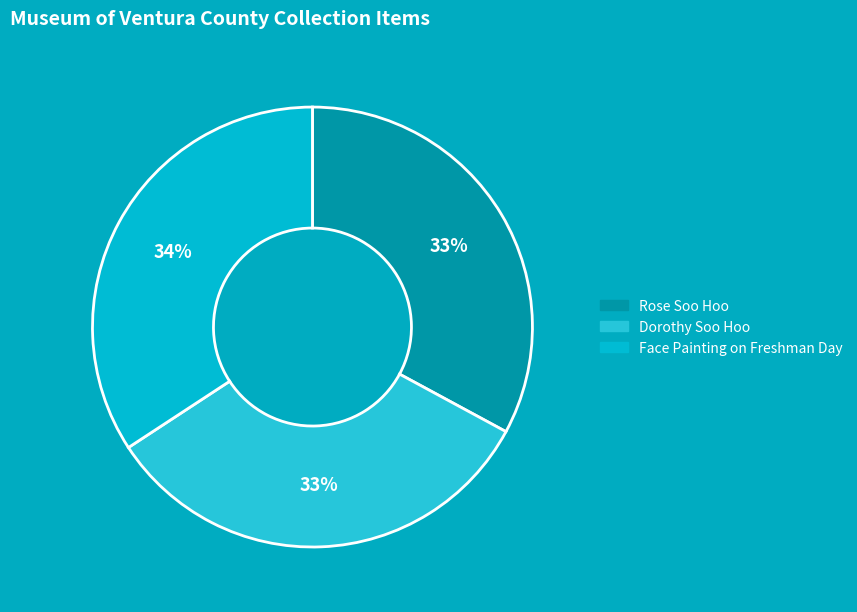

Combined, do Rose Soo Hoo and Face Painting on Freshman Day account for over 50%?

Yes